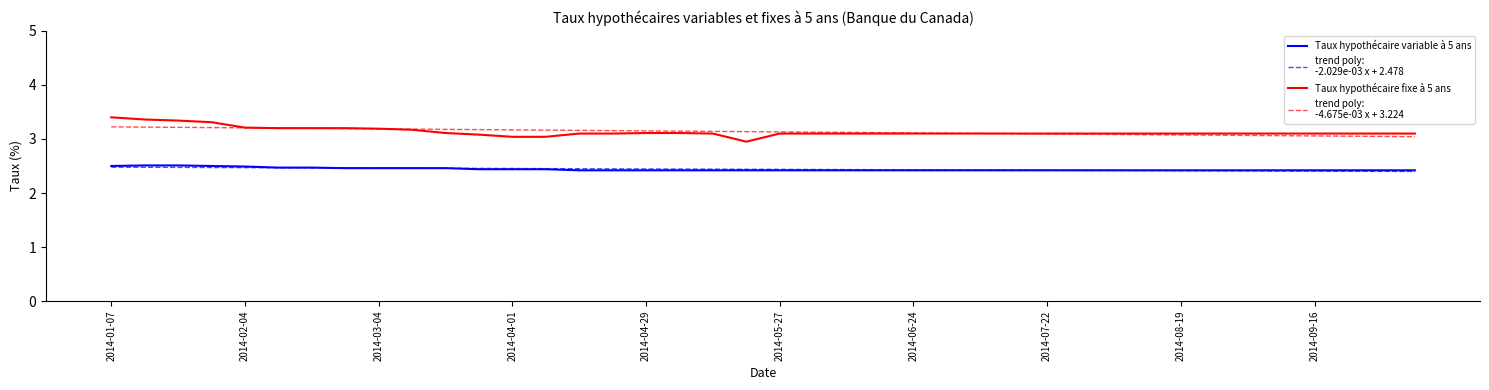

What is the smallest value displayed?

2.4